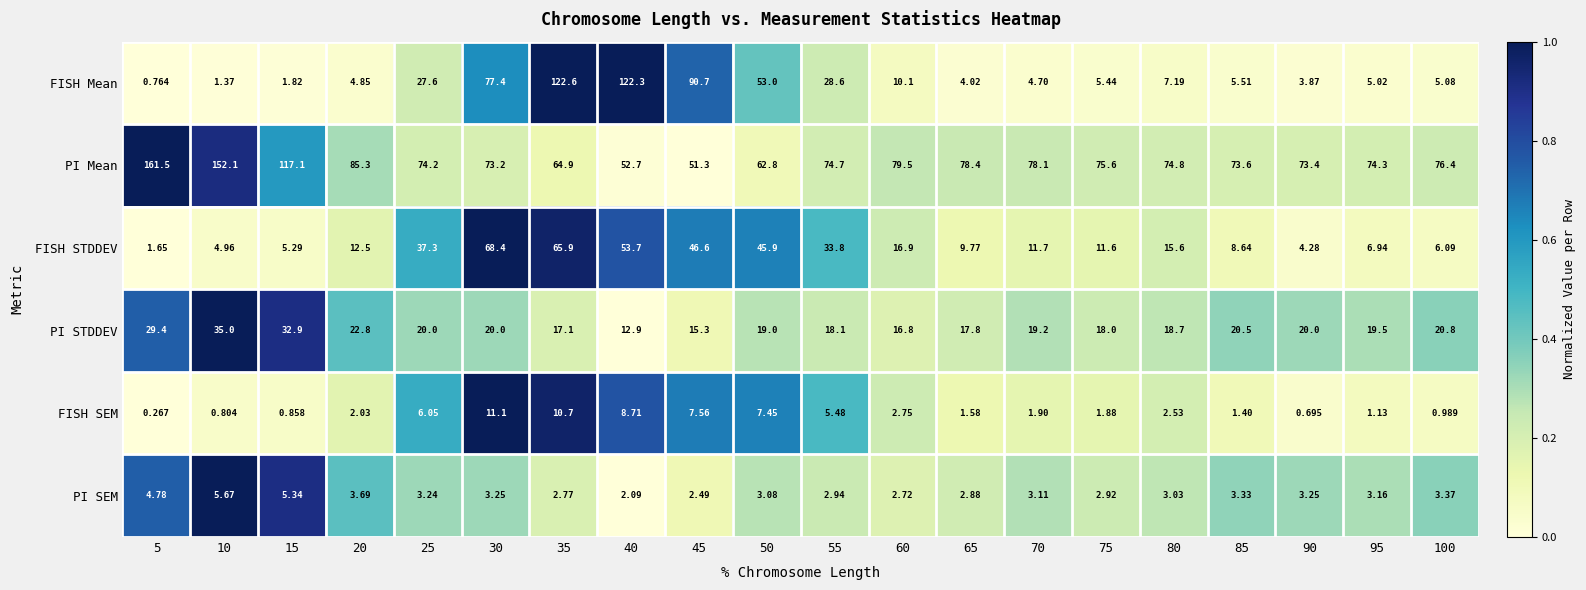

At 80, list the series in order from largest to smallest.

PI Mean, PI STDDEV, FISH STDDEV, FISH Mean, PI SEM, FISH SEM